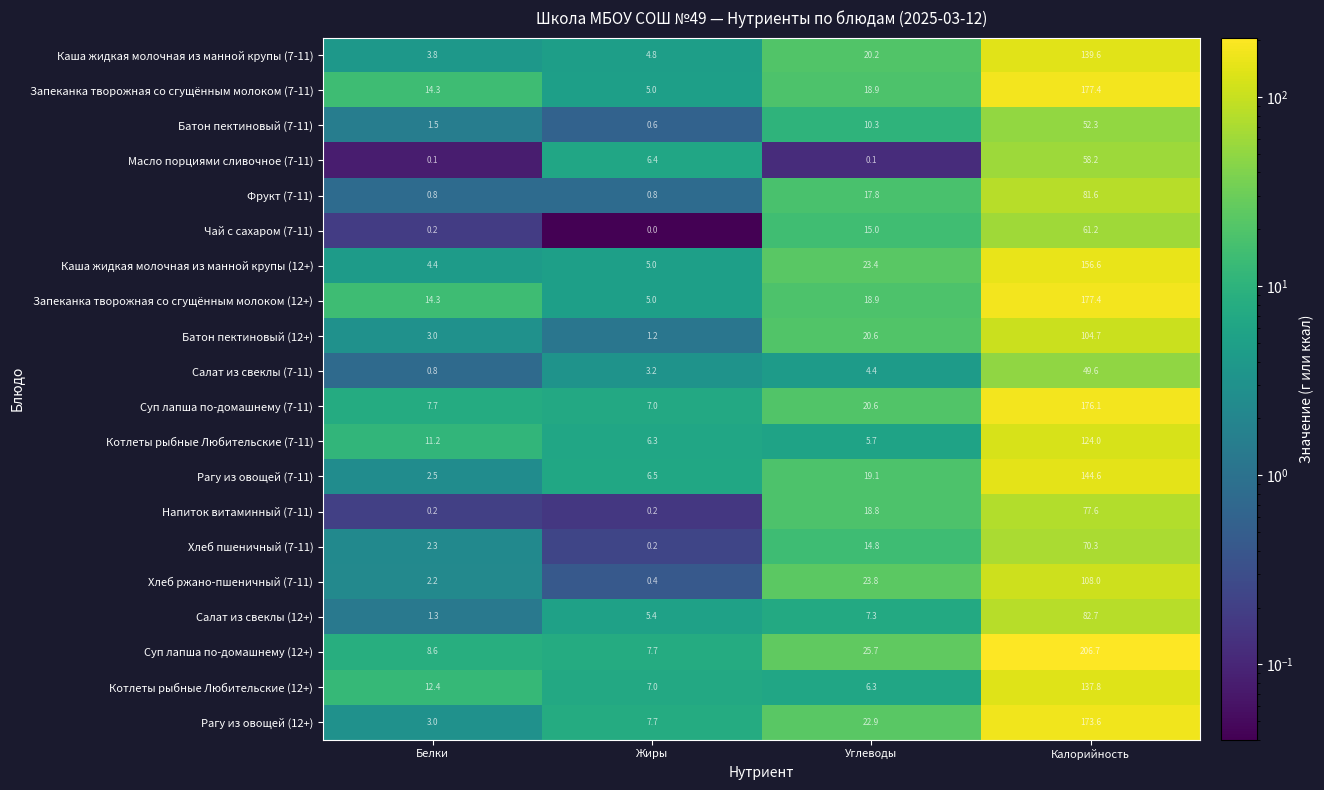

What is the greatest value displayed?

206.7